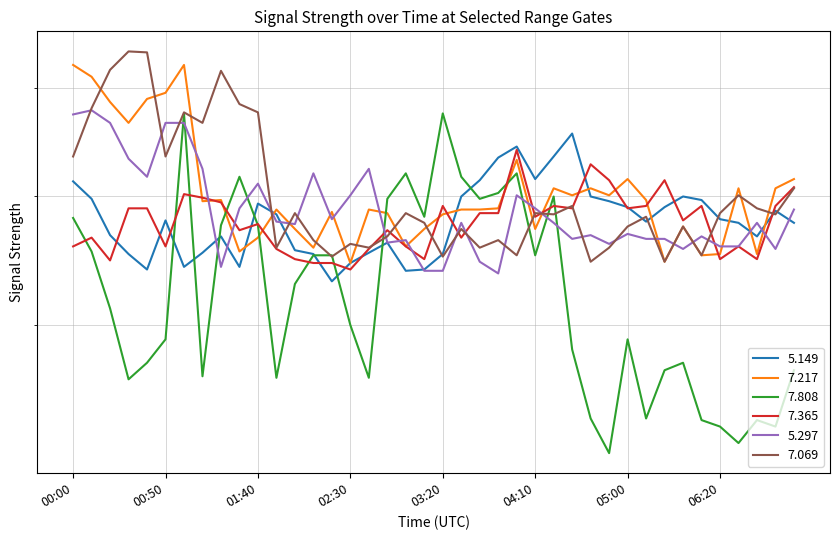

At 02:20, list the series in order from largest to smallest.

7.217, 5.297, 7.808, 7.069, 7.365, 5.149